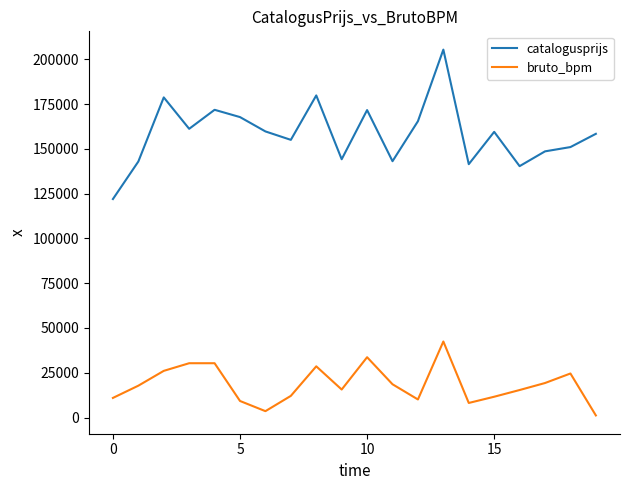

What is the highest value of the catalogusprijs series?

205417